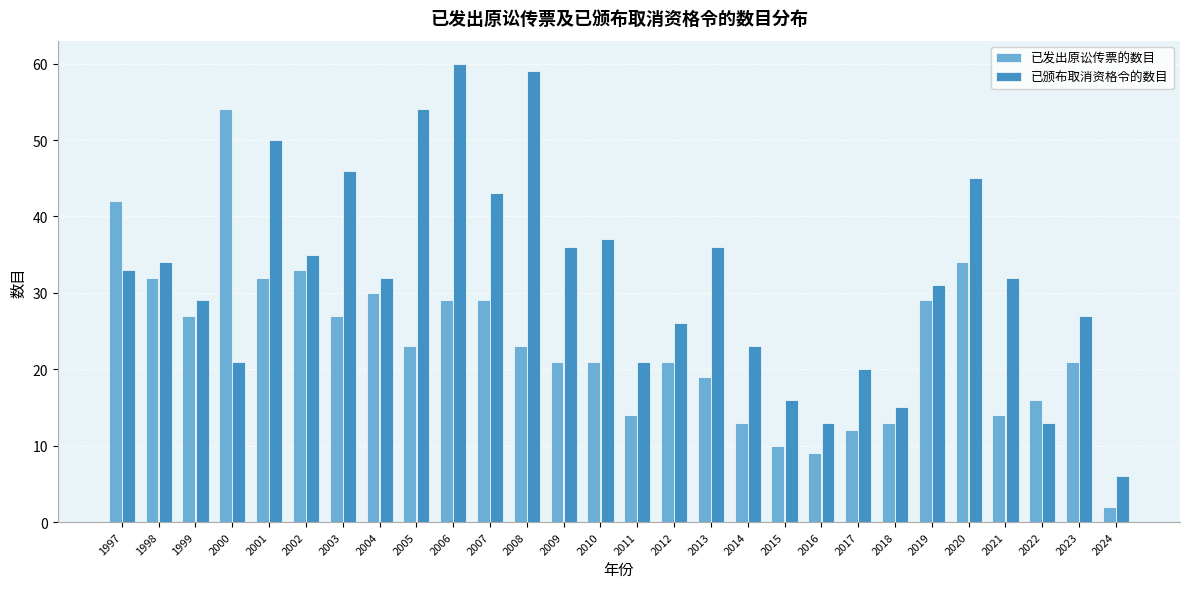

List the series in order of their overall mean, highest first.

已颁布取消资格令的数目, 已发出原讼传票的数目